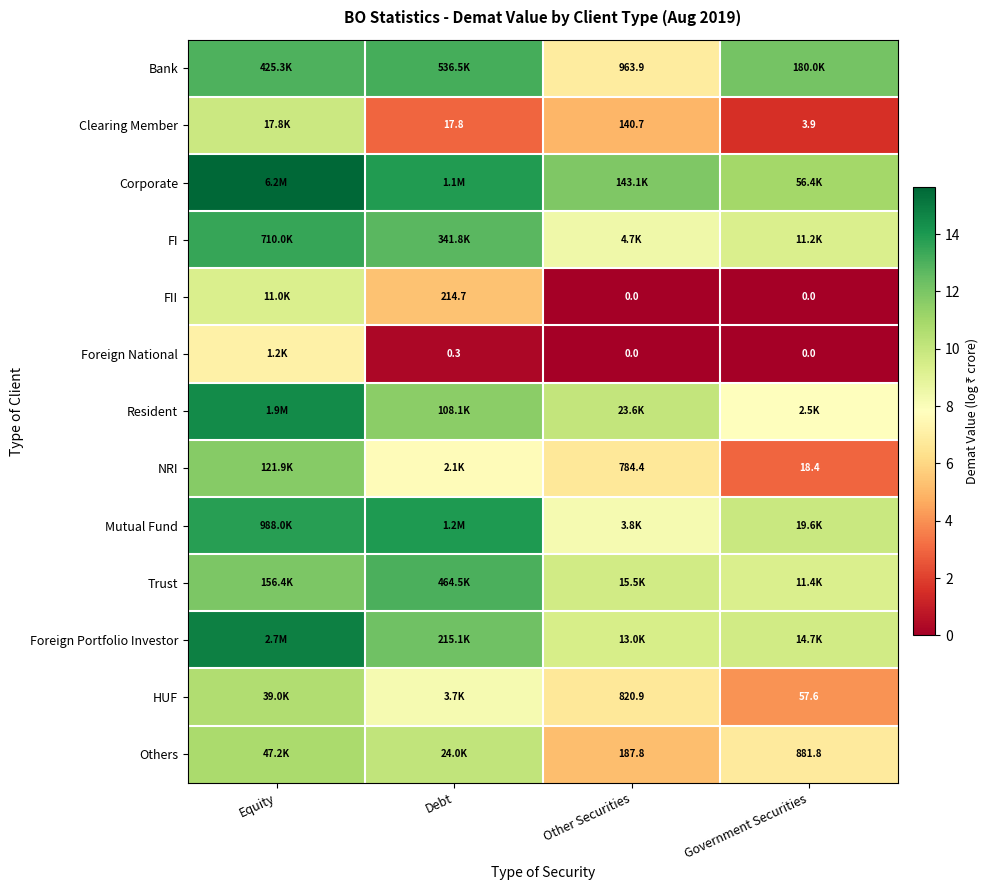

How many data points in Mutual Fund are above 13?

2